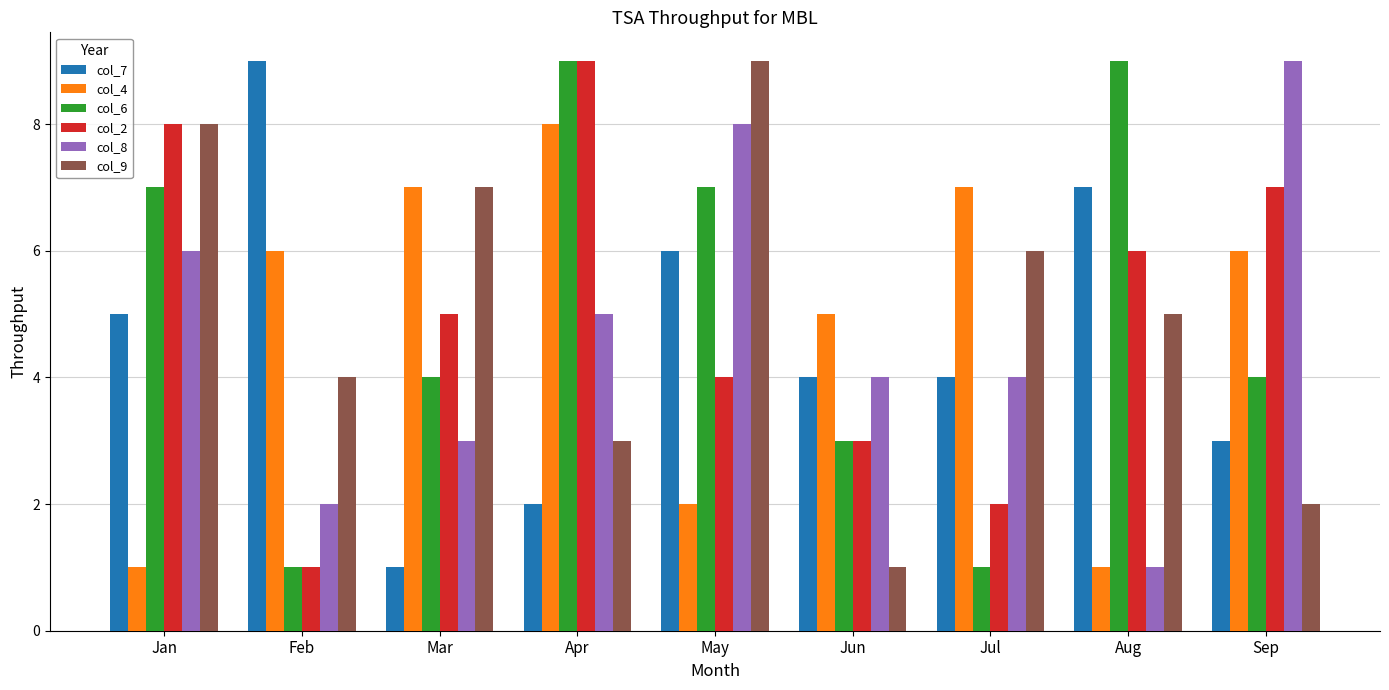

How many groups of bars are there?

9